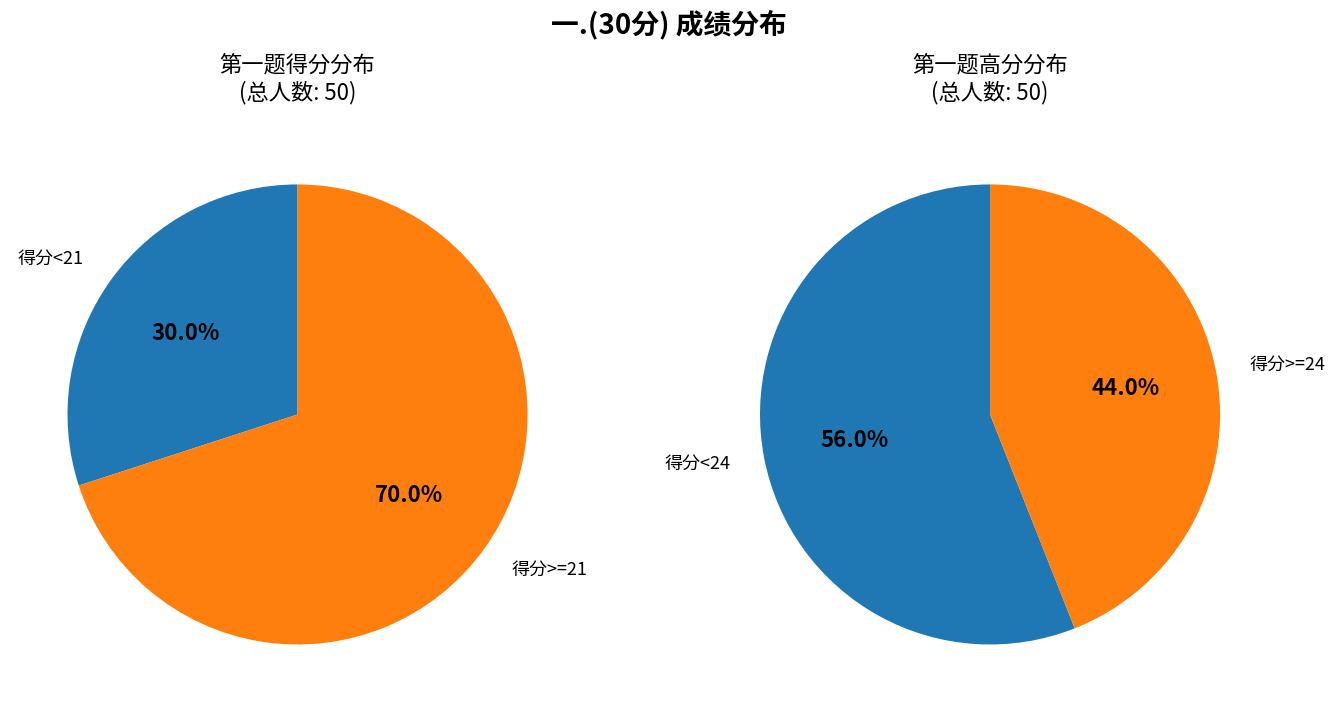

Is it true that 14 is 9% of the pie?

False